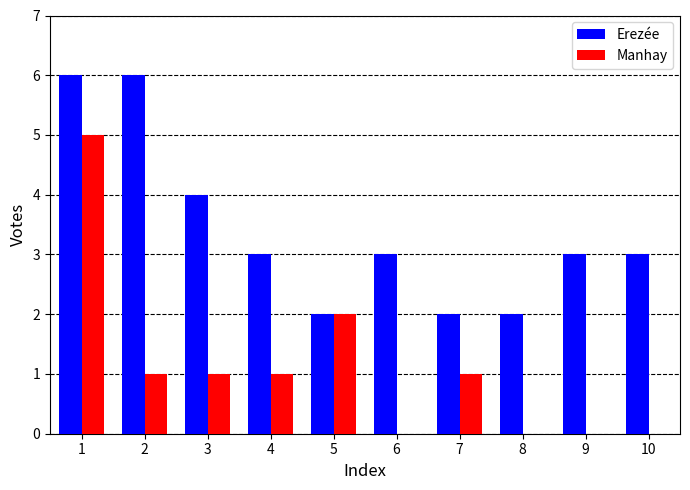

What are all the series names shown in the legend?

Erezée, Manhay